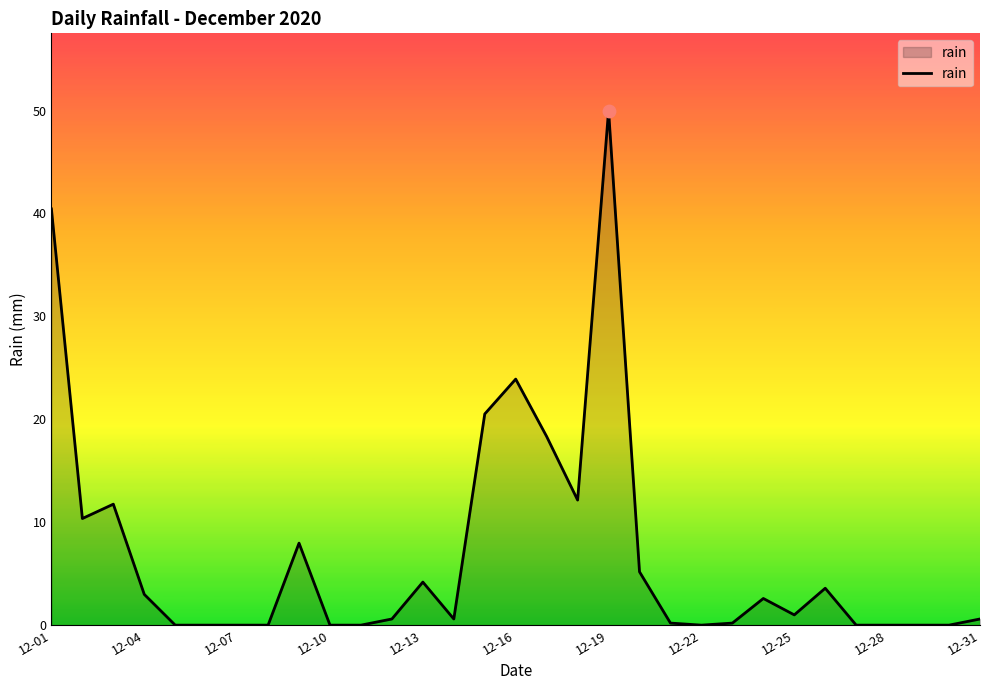

What is the maximum value shown in the chart?

50.2